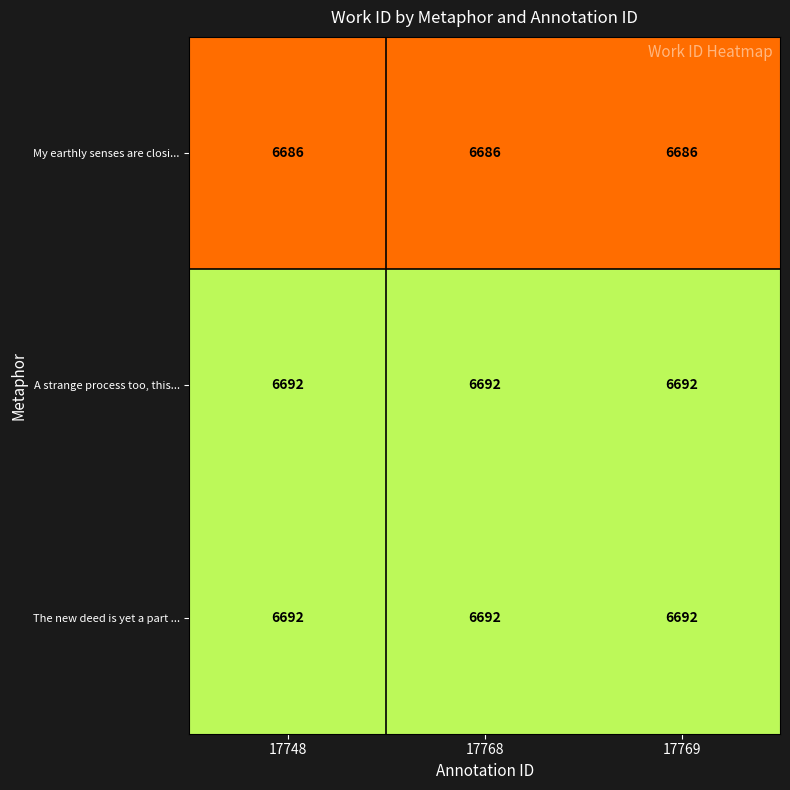

What value does the The new deed is yet a part ... series have at 17769?

6692